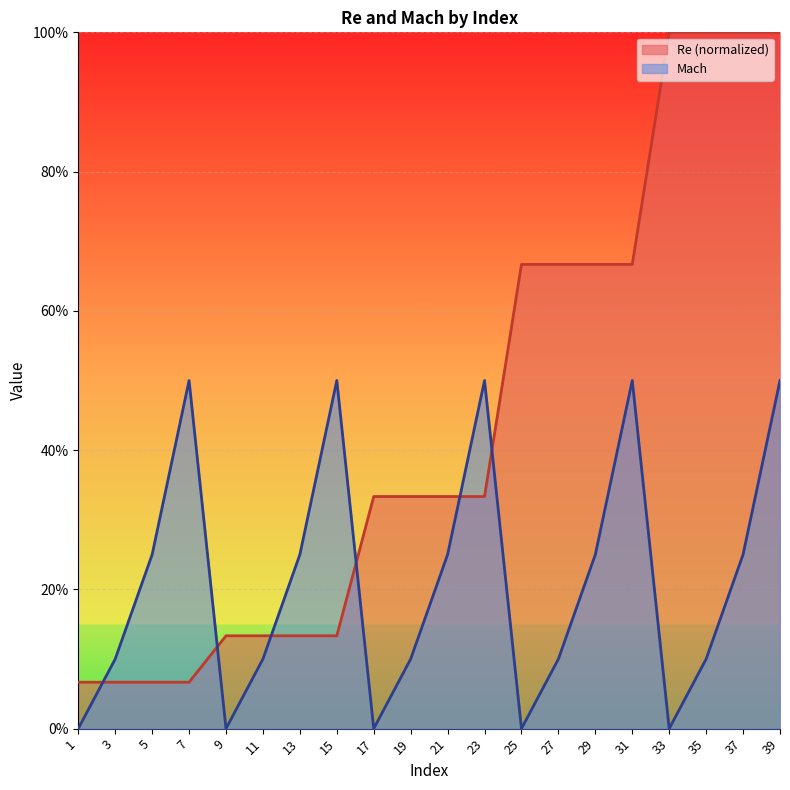

The value of Mach at 3 is 0.2. True or false?

False